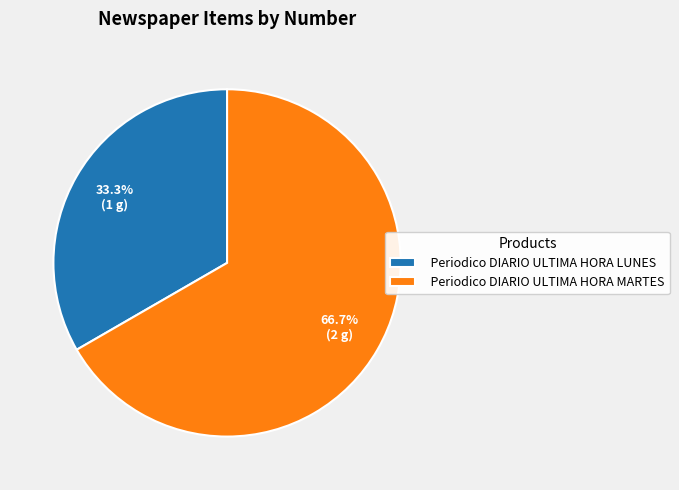

What is the majority slice?

Periodico DIARIO ULTIMA HORA MARTES